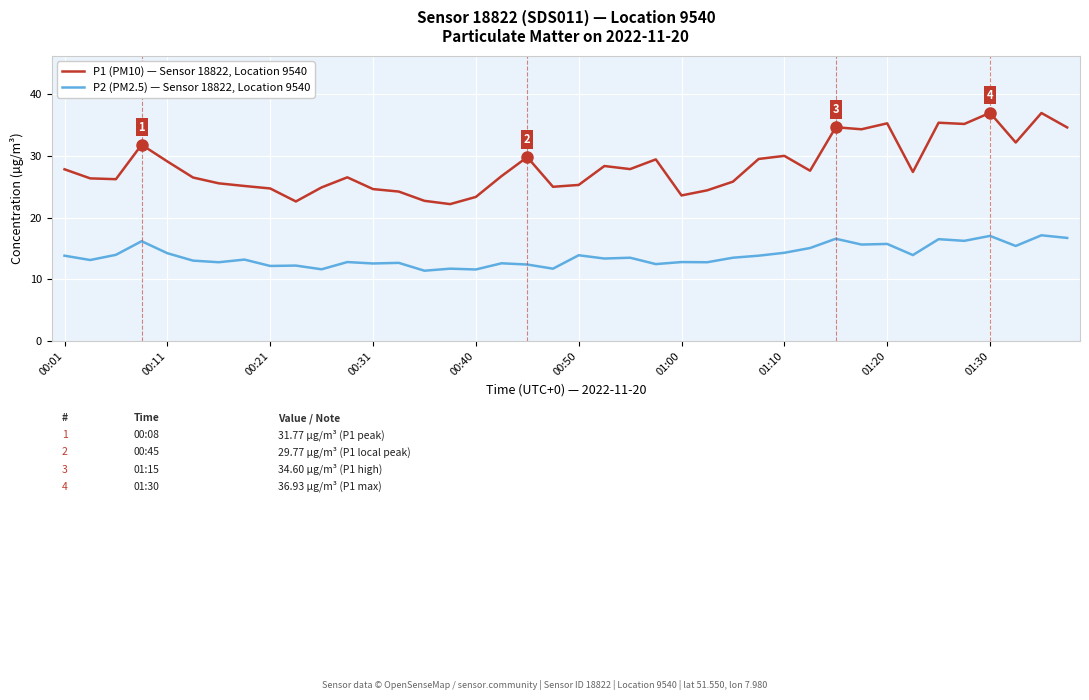

Which series has the largest total across all categories?

P1 (PM10) — Sensor 18822, Location 9540